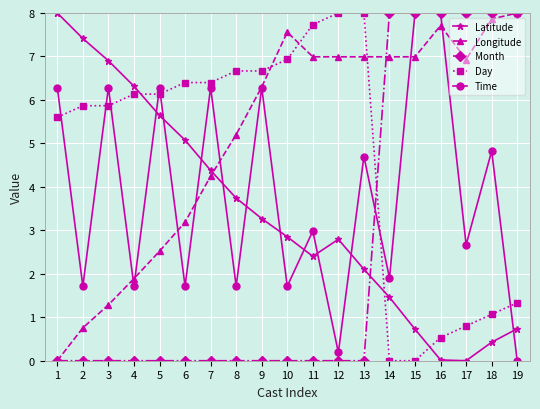

Is it true that Longitude equals 7.0 at 15?

True